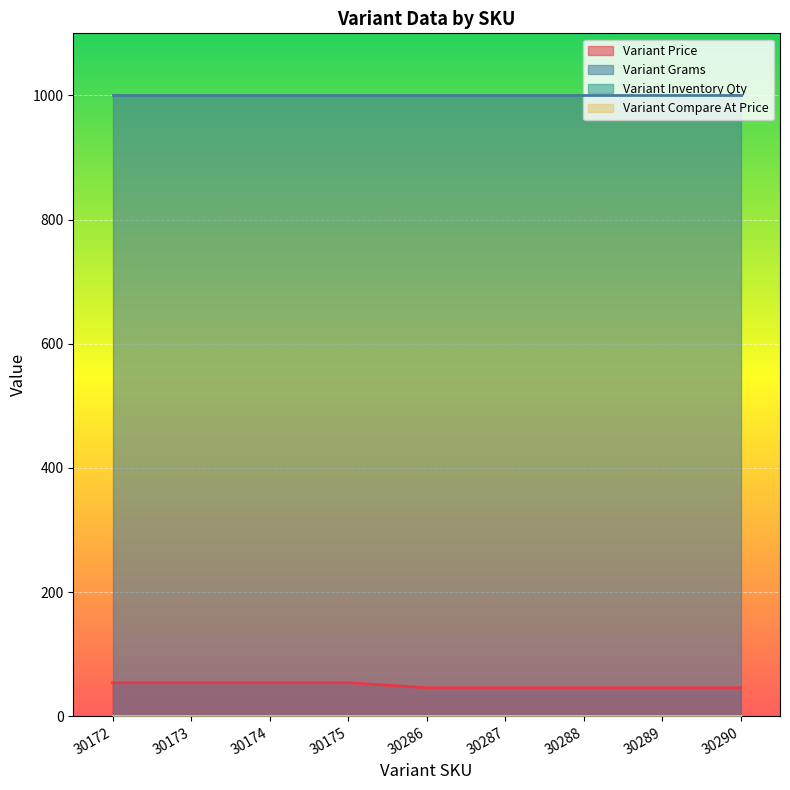

Which series has the widest spread of values?

Variant Price